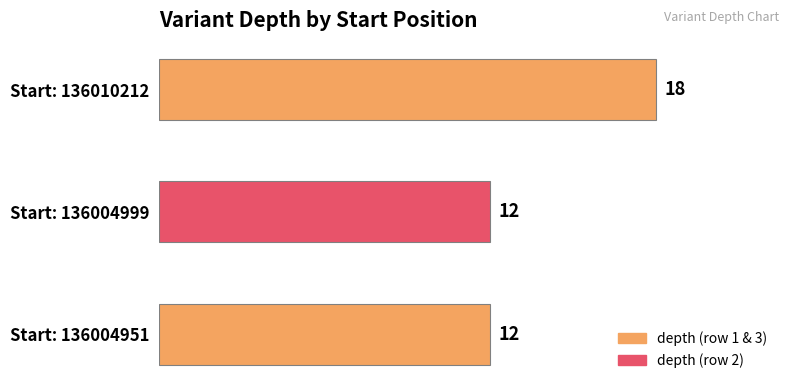

Reading top to bottom, transcribe all the data shown in this chart.

18	12	12